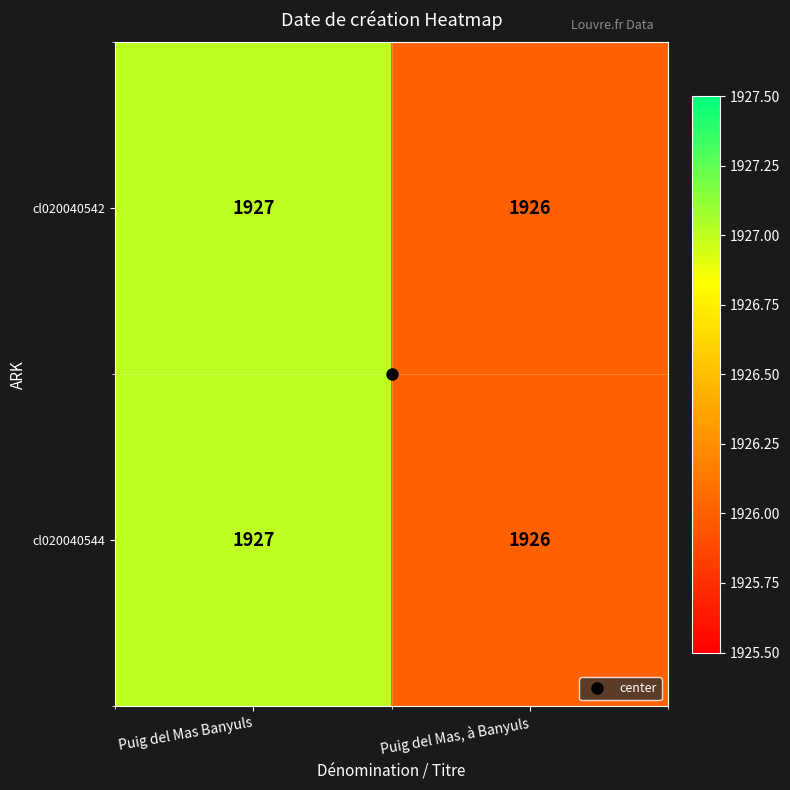

At which label is cl020040542 closest to 1926?

Puig del Mas, à Banyuls